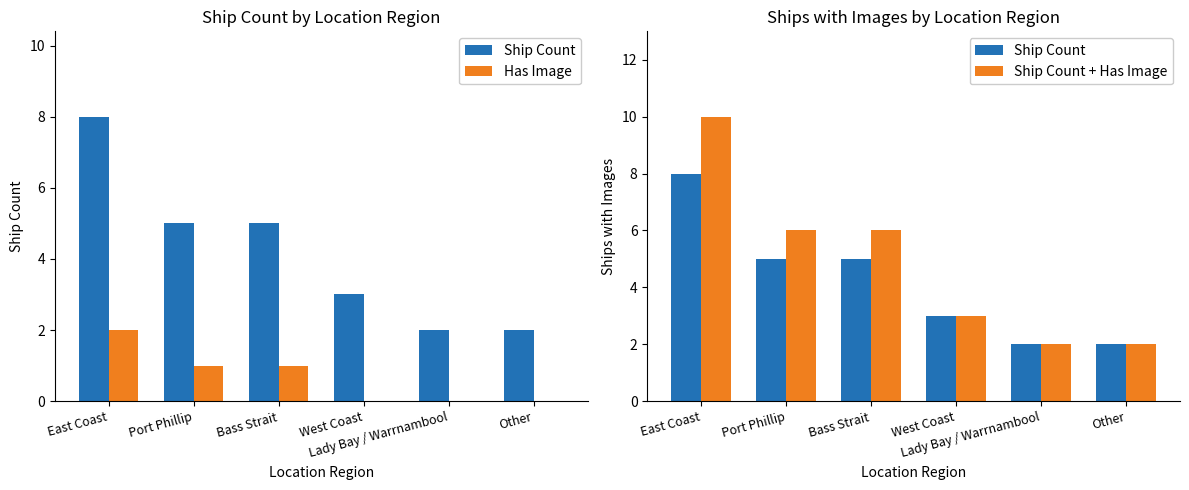

Is the value of Has Image at Port Phillip greater than the value of Ship Count at Port Phillip?

No